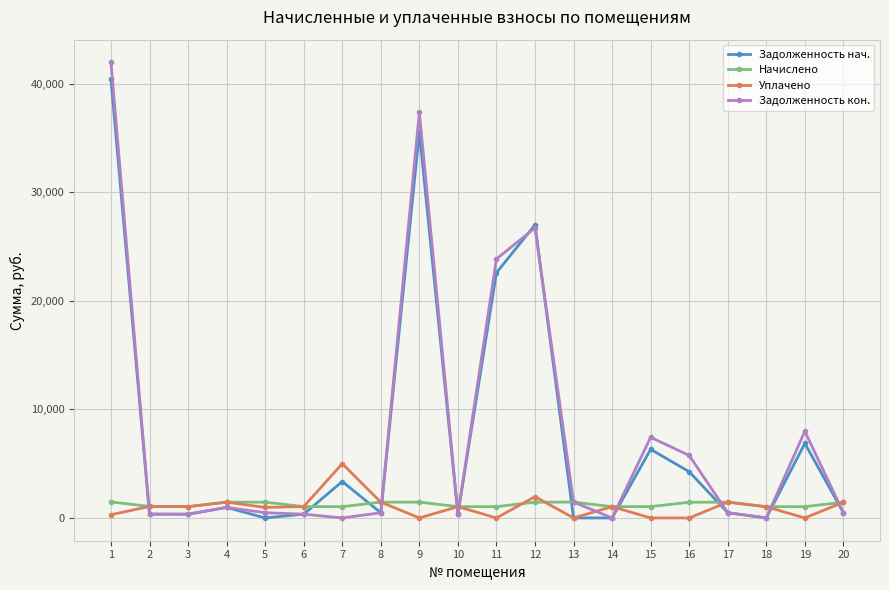

Which series has the largest range (max minus min)?

Задолженность кон.